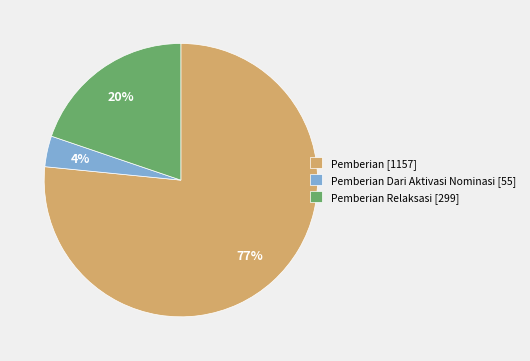

Count the number of slices in the pie.

3